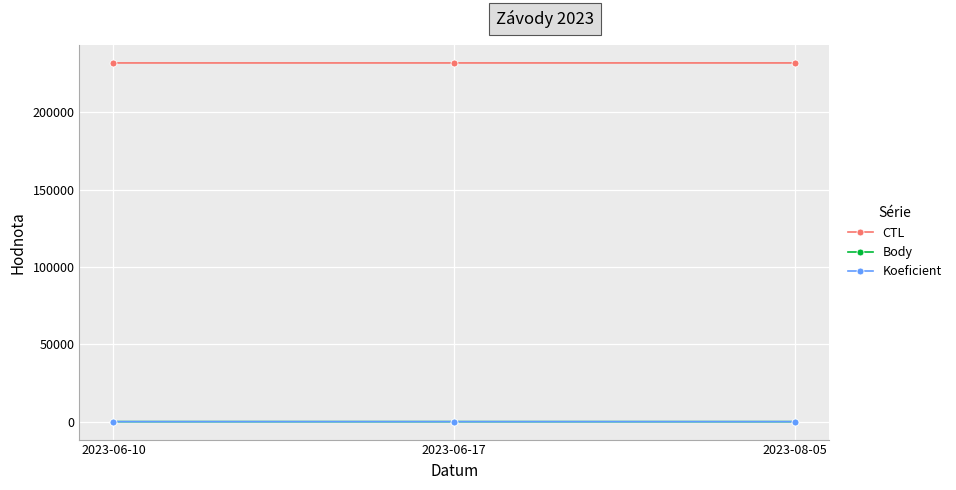

Which series has the largest total across all categories?

CTL